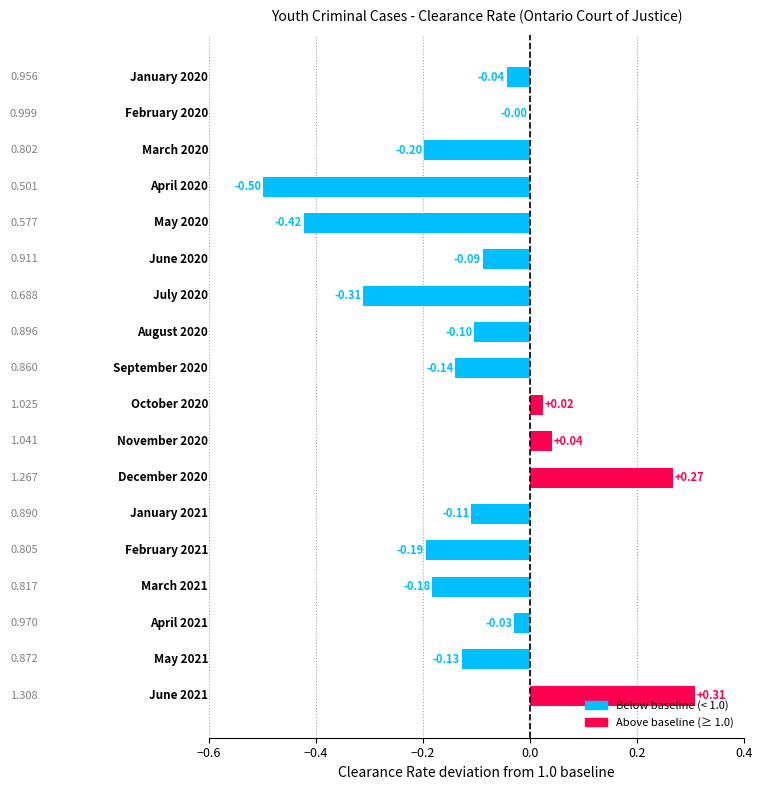

What is the sum of all values?

-1.8